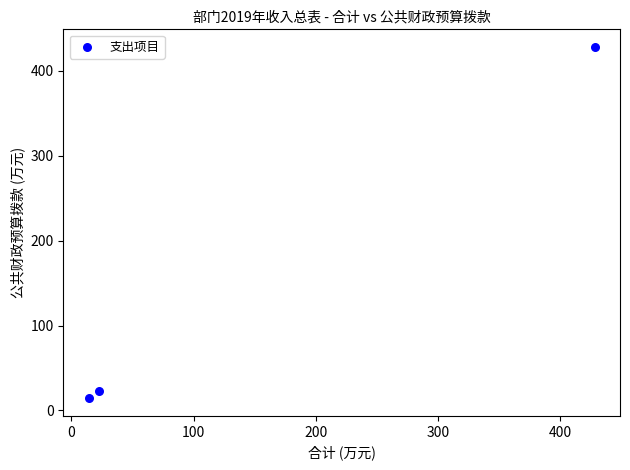

What Y value in the scatter plot is closest to 221?

22.3